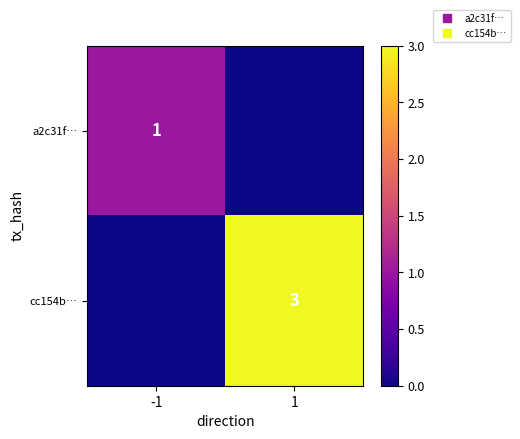

What is the spread (max minus min) of values at 1?

3